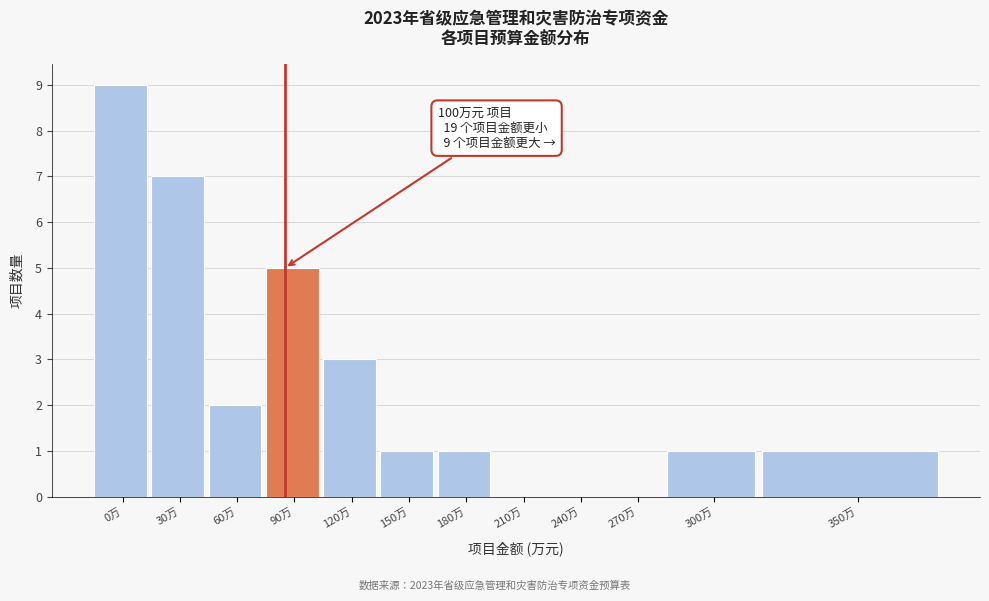

Reading left to right, extract all data points from this chart.

0万=9	30万=7	60万=2	90万=5	120万=3	150万=1	180万=1	210万=0	240万=0	270万=0	300万=1	350万=1